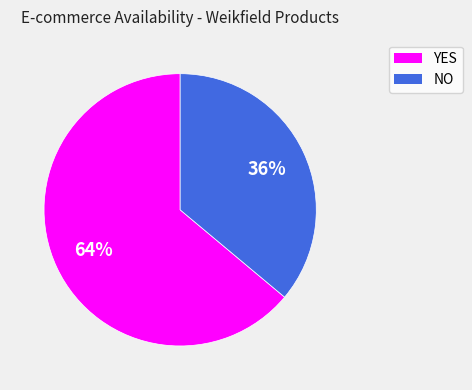

What percentage is the NO slice, to the nearest percent?

36%